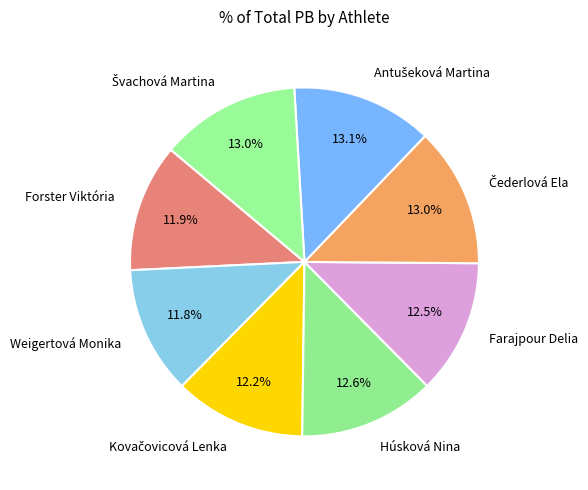

Is there any slice that represents more than half of the pie?

No